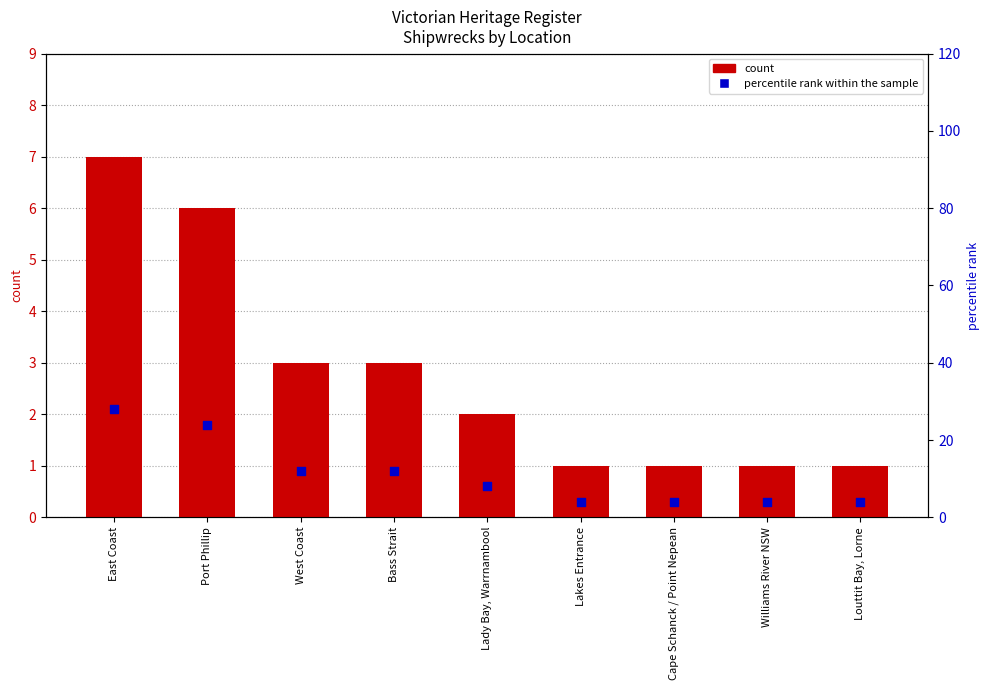

What is the total value across all series at Lakes Entrance?

5